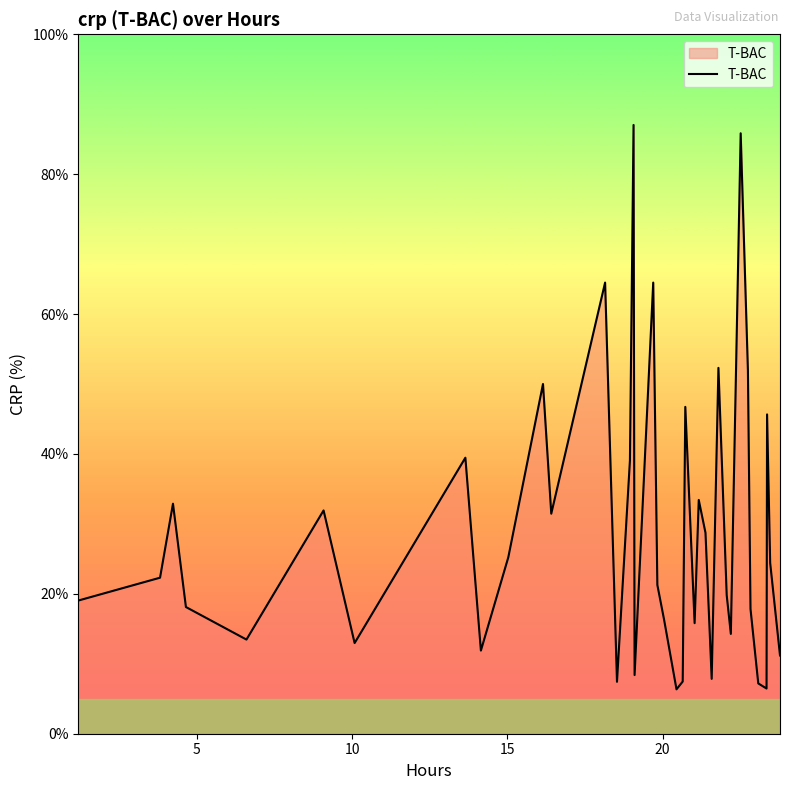

What is the minimum value shown in the chart?

6.3